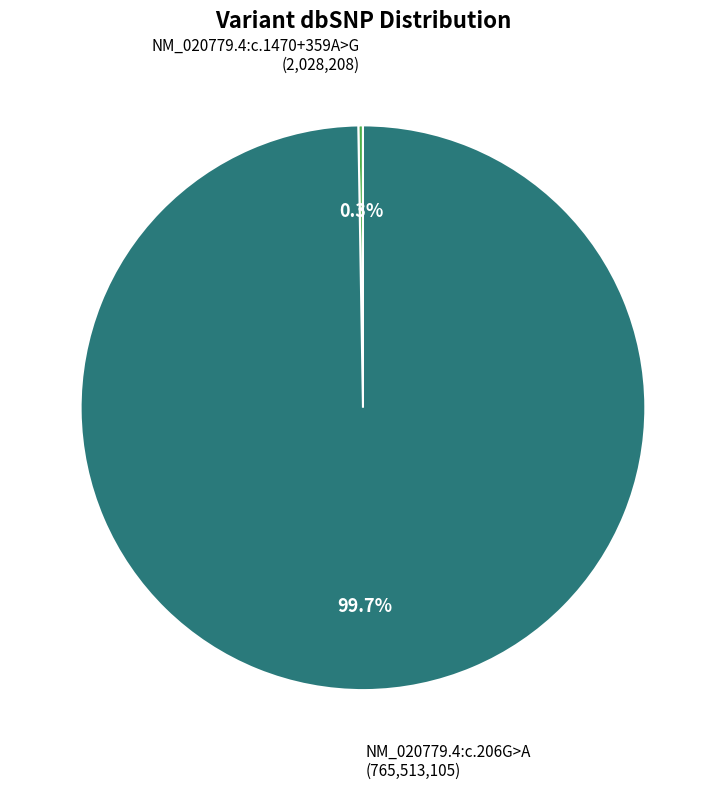

Is there a majority slice in this chart?

Yes